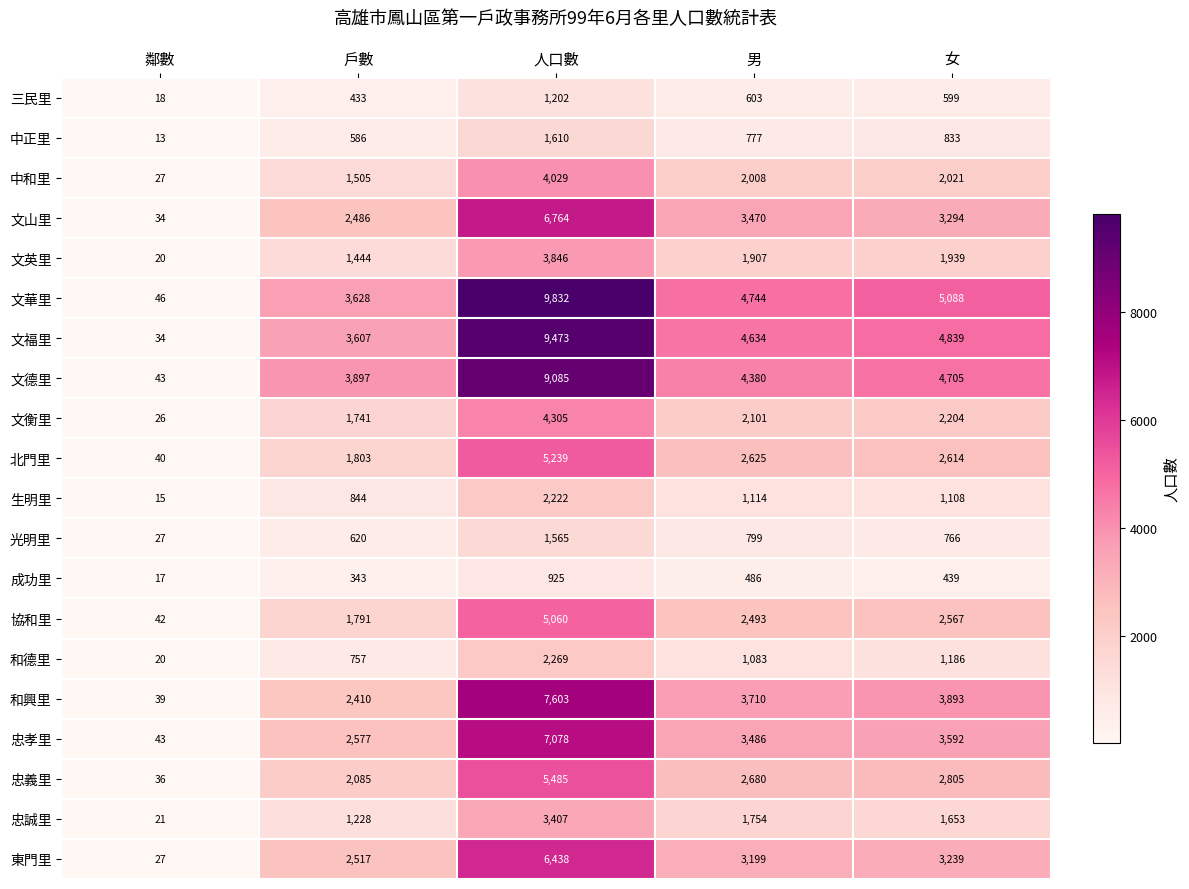

Which series has the largest total across all categories?

文華里